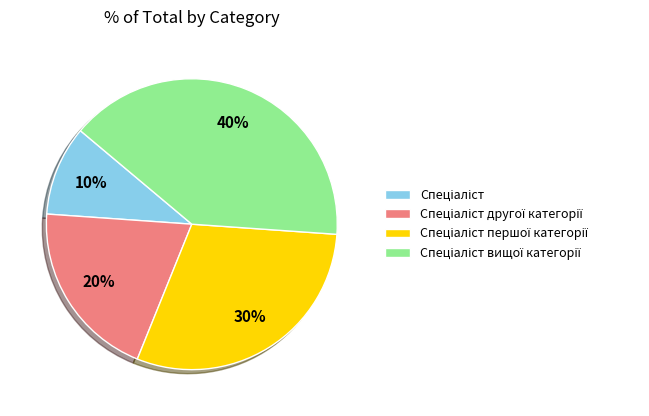

Is there any slice that represents more than half of the pie?

No